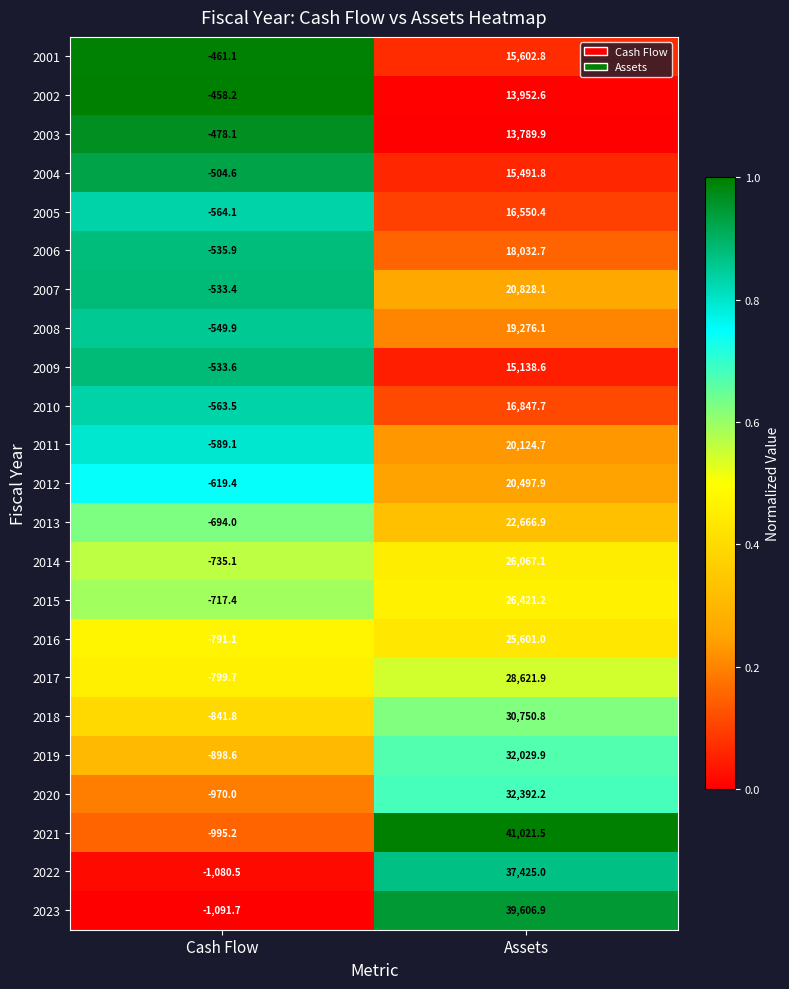

The value of 2010 at Assets is 16847.7. True or false?

True